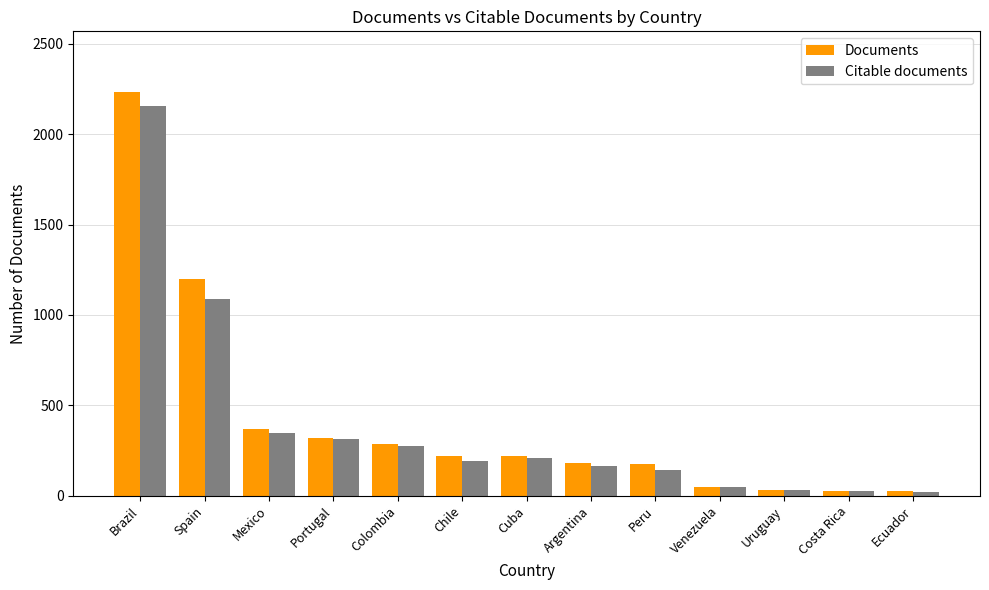

What is the maximum value for Citable documents?

2156